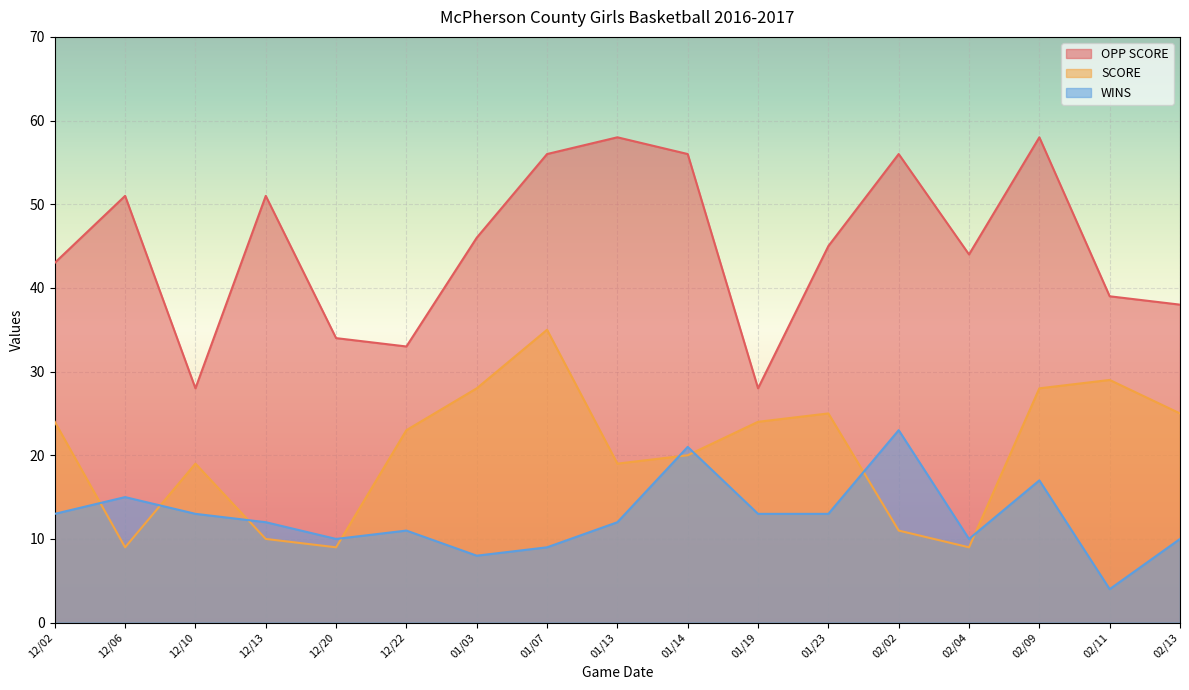

What is the sum of all OPP SCORE values?

764